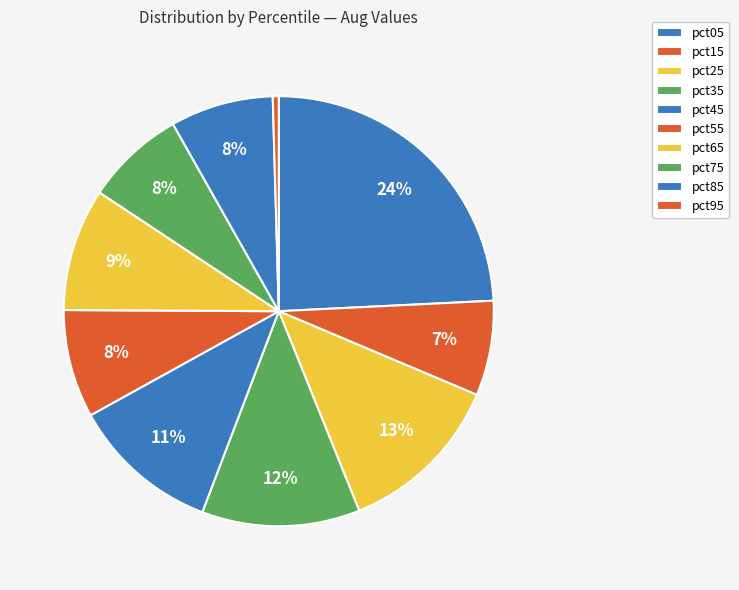

How many slices are in this pie chart?

10